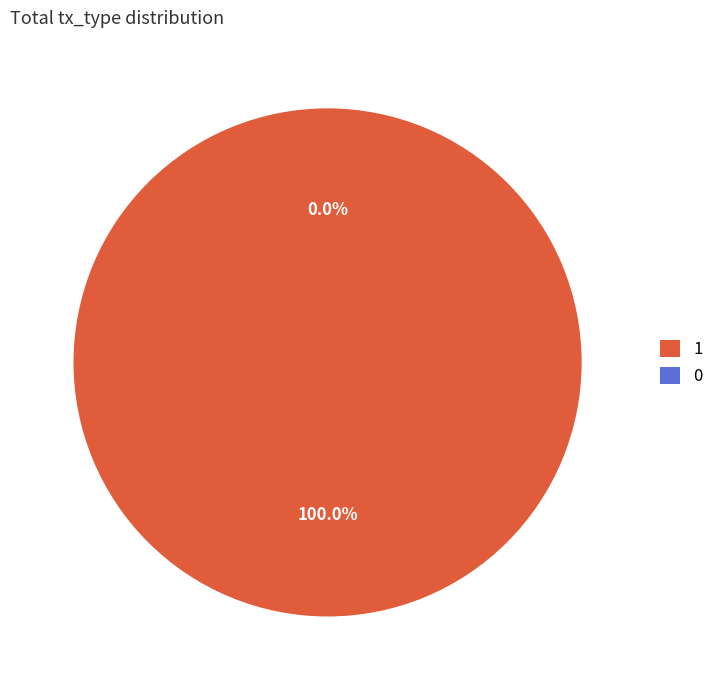

Is it true that Ticket is 0% of the pie?

True